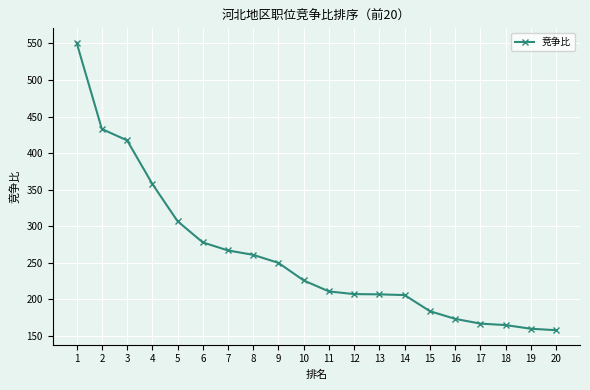

What is the maximum value shown in the chart?

551.0